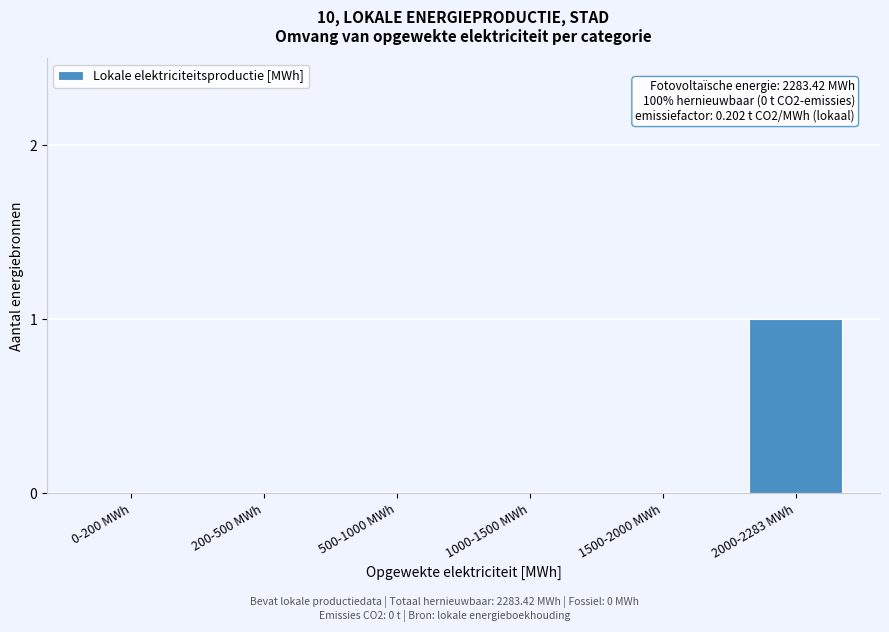

Reading right to left, extract all data points from this chart.

2000-2283 MWh=1	1500-2000 MWh=0	1000-1500 MWh=0	500-1000 MWh=0	200-500 MWh=0	0-200 MWh=0